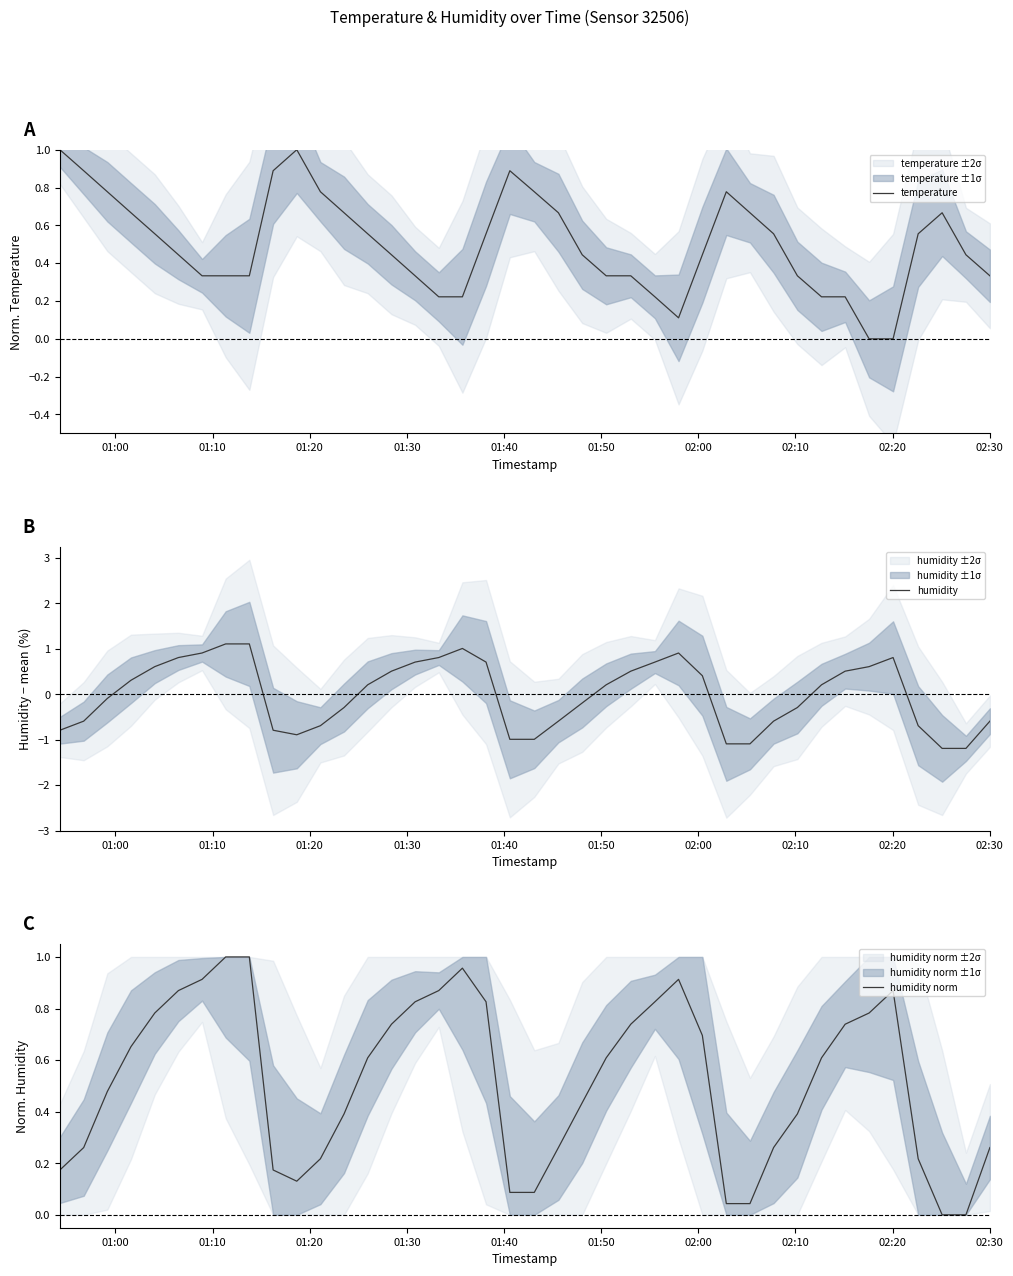

Which series ends up on top after the final intersection of temperature and humidity norm?

temperature